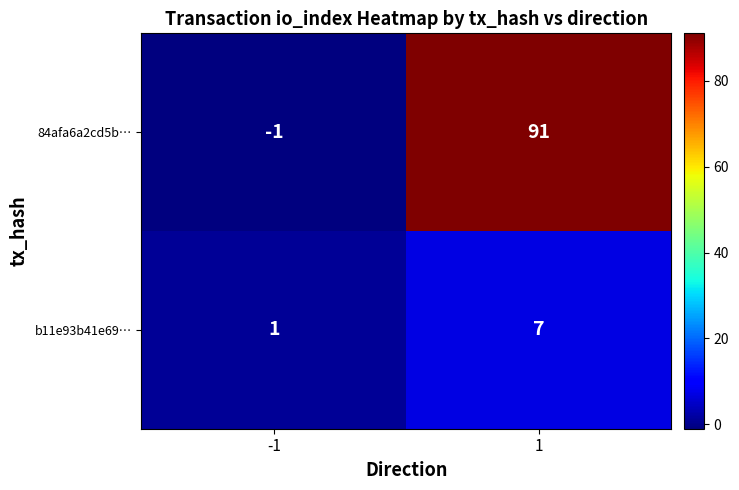

List the series in order of their overall mean, highest first.

84afa6a2cd5b…, b11e93b41e69…